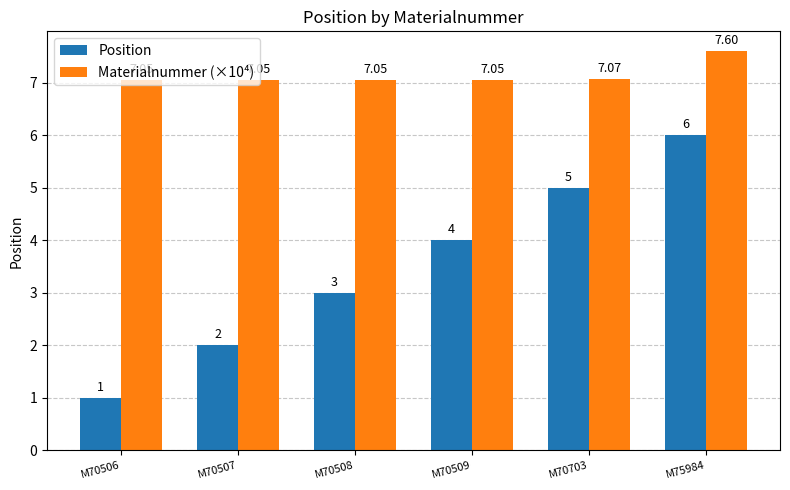

What is the value of the Position bar at the 6th from the left?

6.0